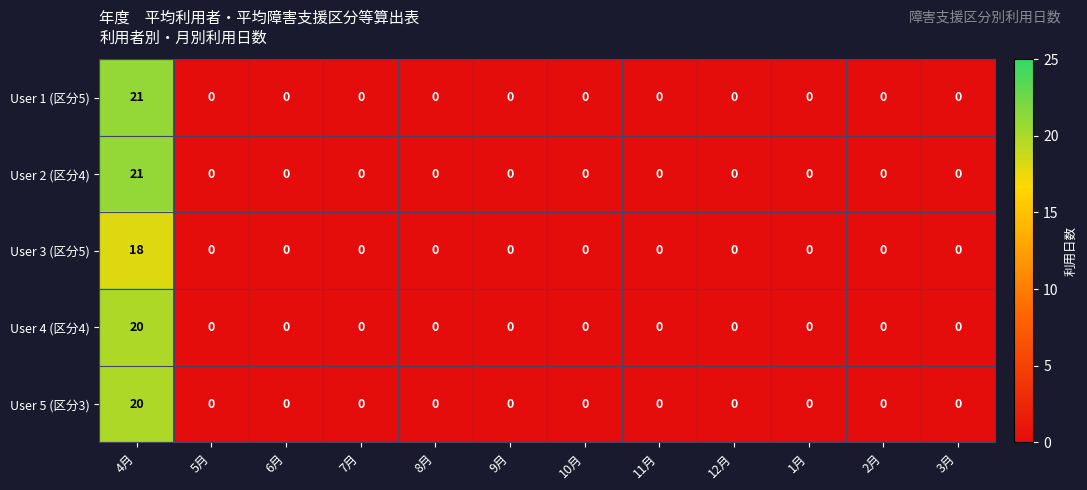

How many distinct data groups are displayed?

5